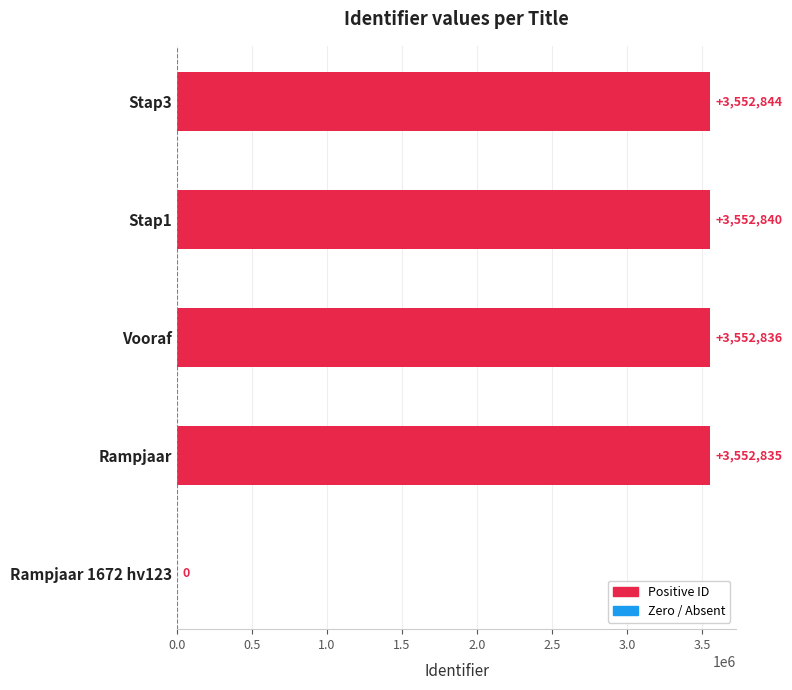

Where is the data nearest to the value 1776422?

Rampjaar